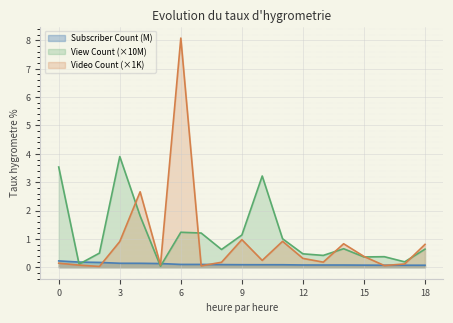

At which category is the sum across all series the highest?

6